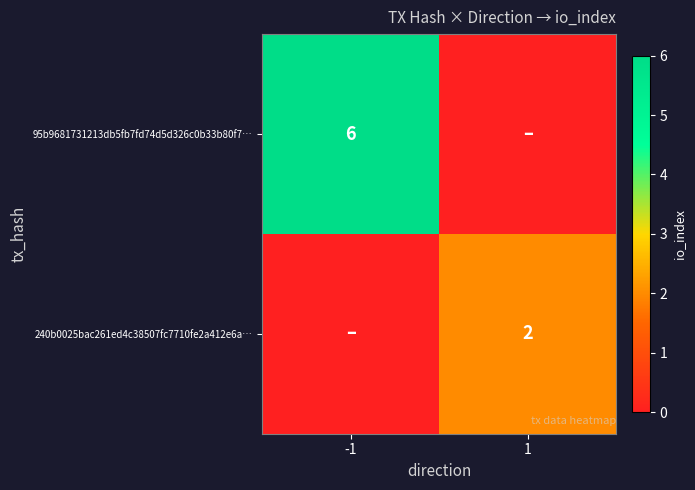

The 95b9681731213db5fb7fd74d5d326c0b33b80f7… series shows 6 at -1. True or false?

True